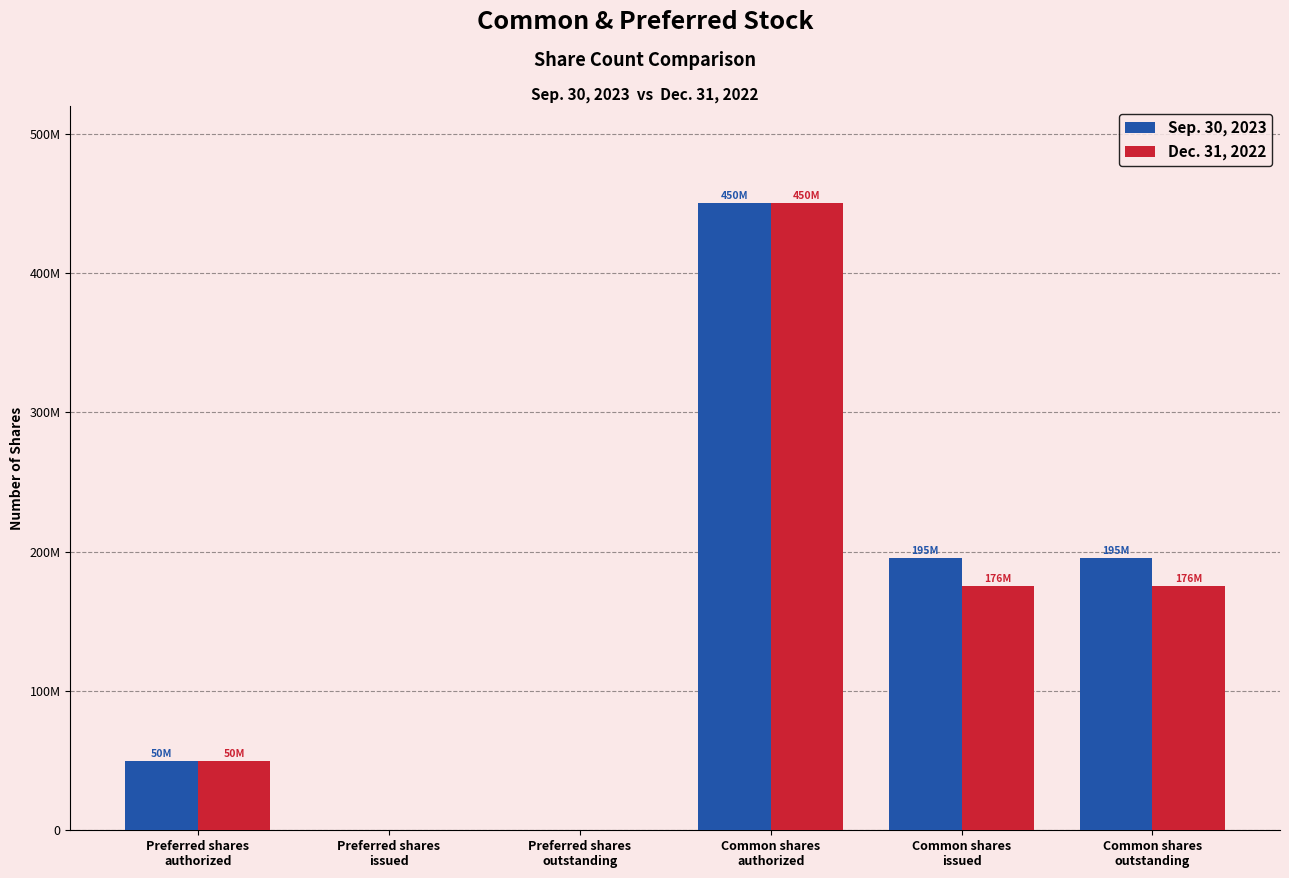

What is the label of the 6th bar from the left?

Common shares
outstanding